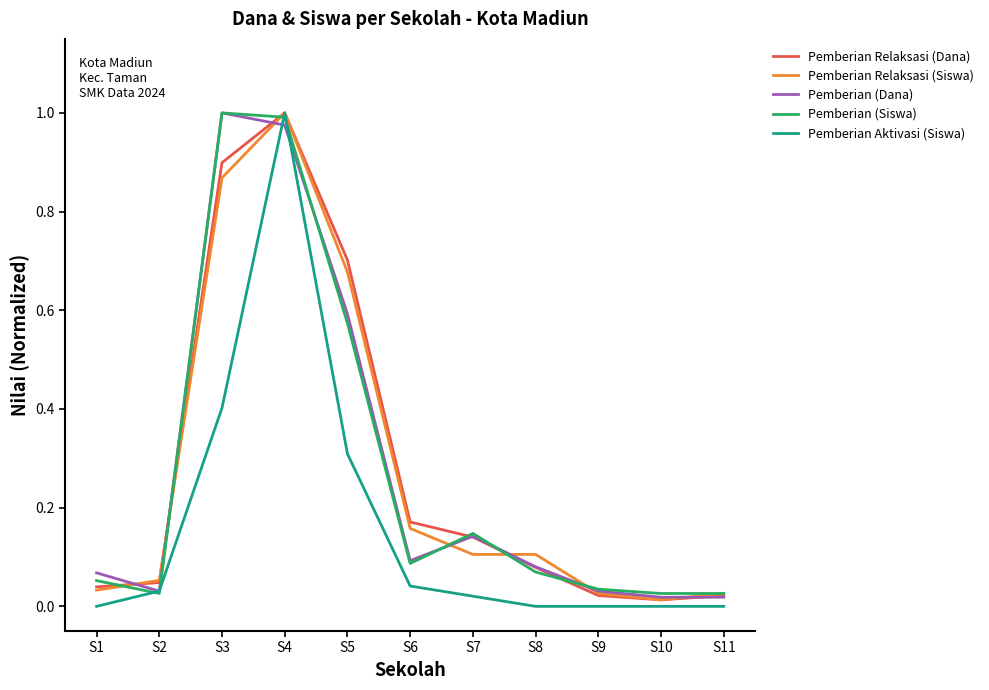

At which category is the sum across all series the highest?

S4